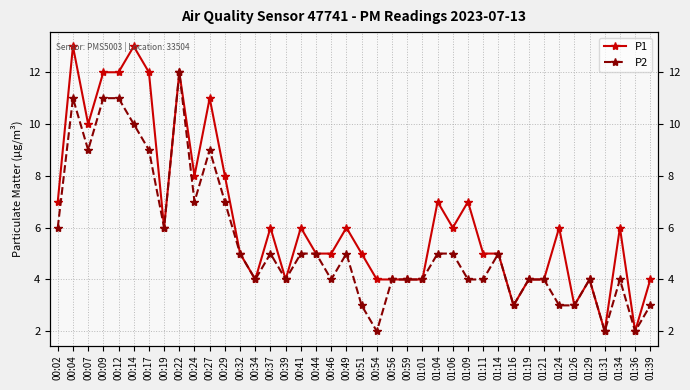

What is the highest value of the P2 series?

12